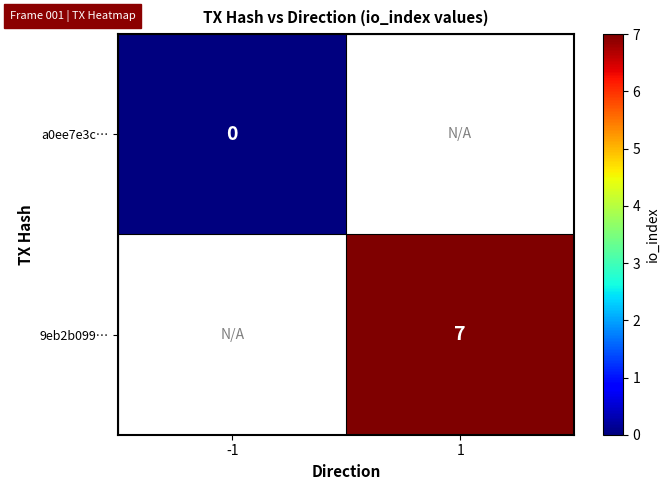

Is the value of a0ee7e3c… at -1 greater than the value of 9eb2b099… at 1?

No